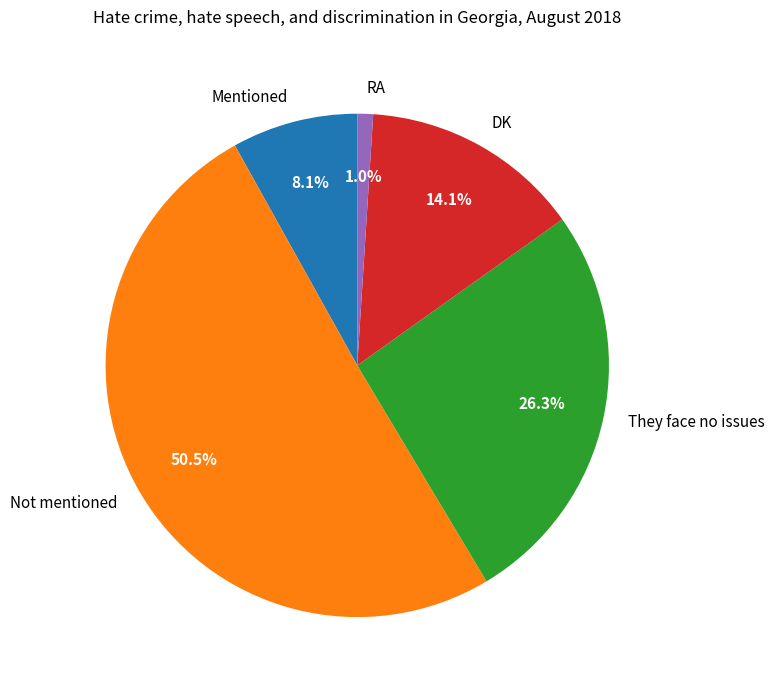

Rank the categories by value from lowest to highest.

RA, Mentioned, DK, They face no issues, Not mentioned